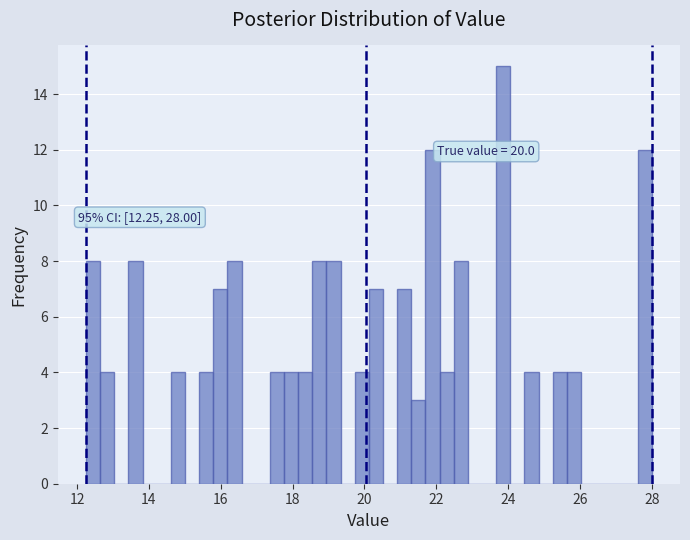

Around what value on the x-axis is the tallest bar? Give the approximate position of its centre, as read against the axis.

23.8